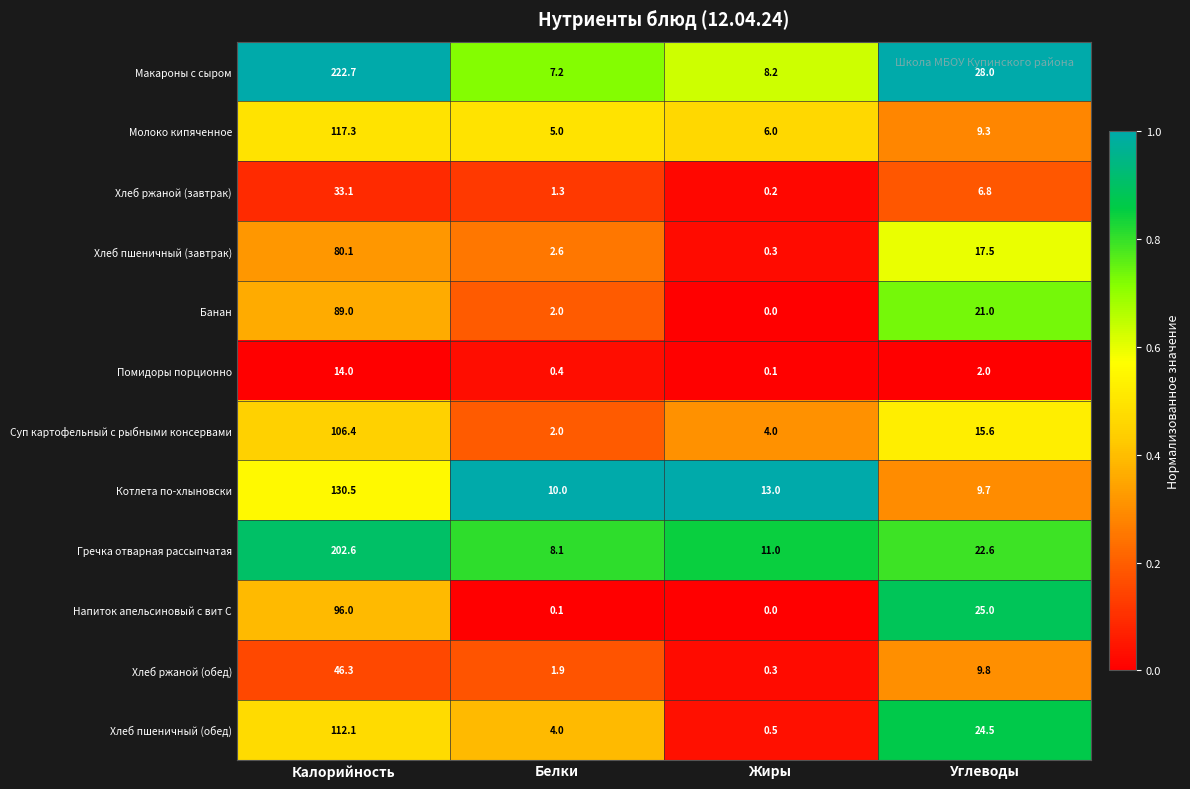

Read the Хлеб пшеничный (завтрак) value at Жиры.

0.3